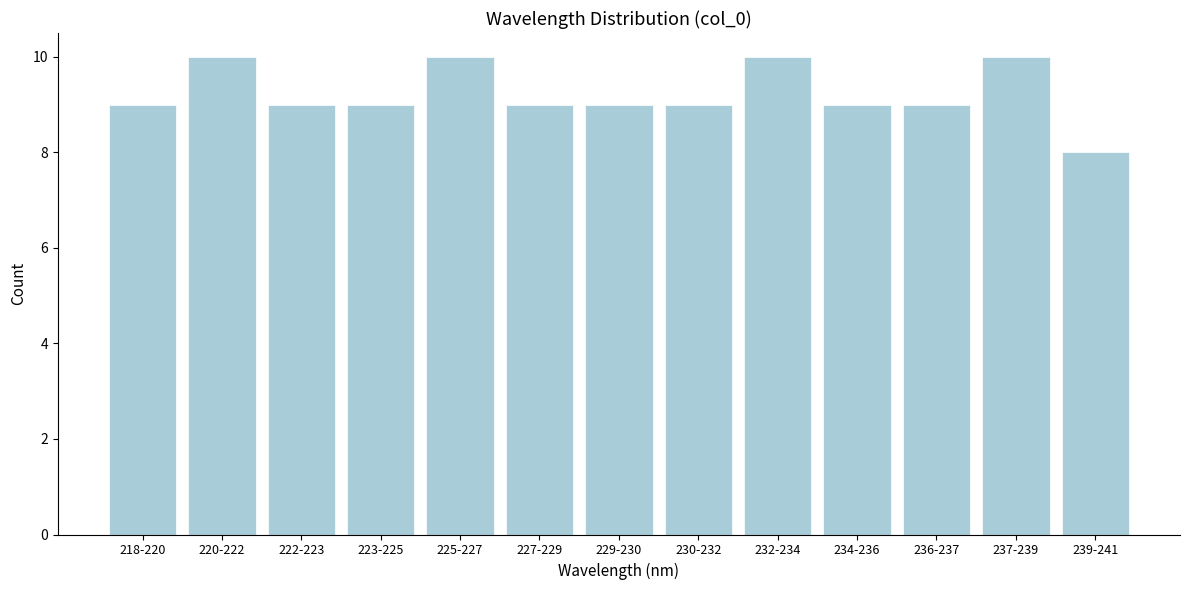

Reading right to left, list all the values displayed in this chart.

239-241=8	237-239=10	236-237=9	234-236=9	232-234=10	230-232=9	229-230=9	227-229=9	225-227=10	223-225=9	222-223=9	220-222=10	218-220=9